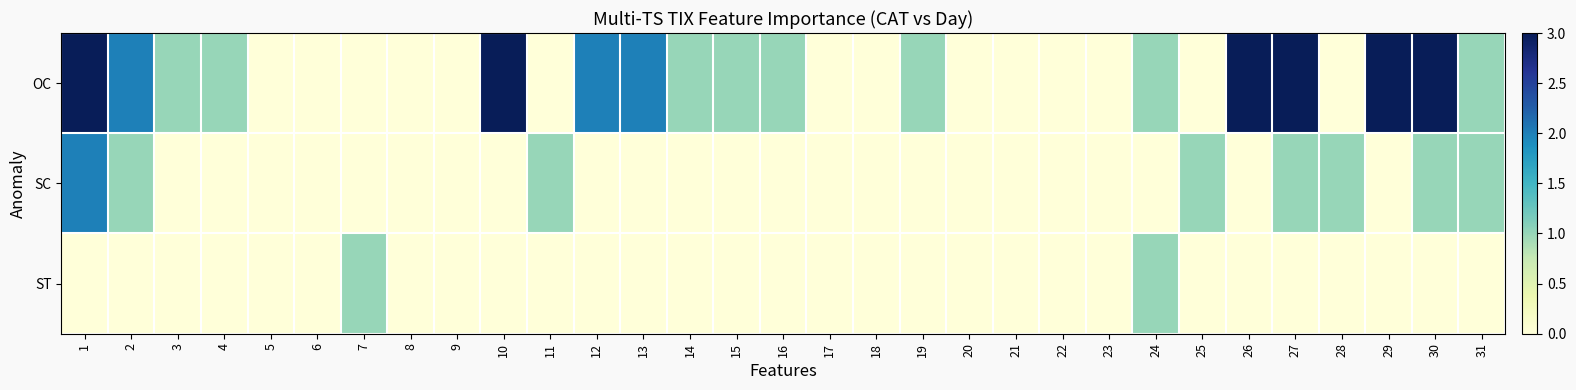

What is the maximum value shown in the chart?

3